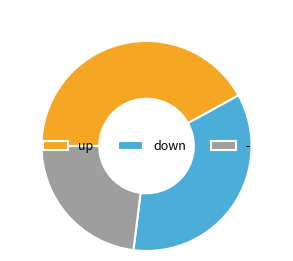

Do - and down together represent more than half of the pie?

Yes